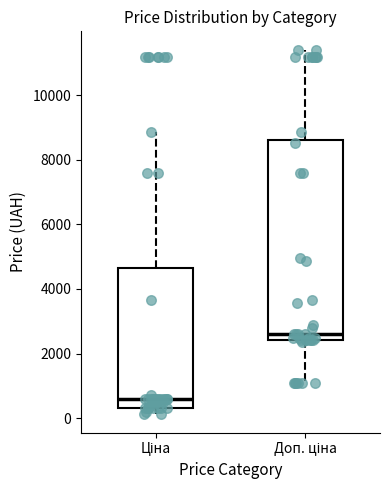

Which box is the tallest, from its lower edge to its upper edge?

Доп. ціна